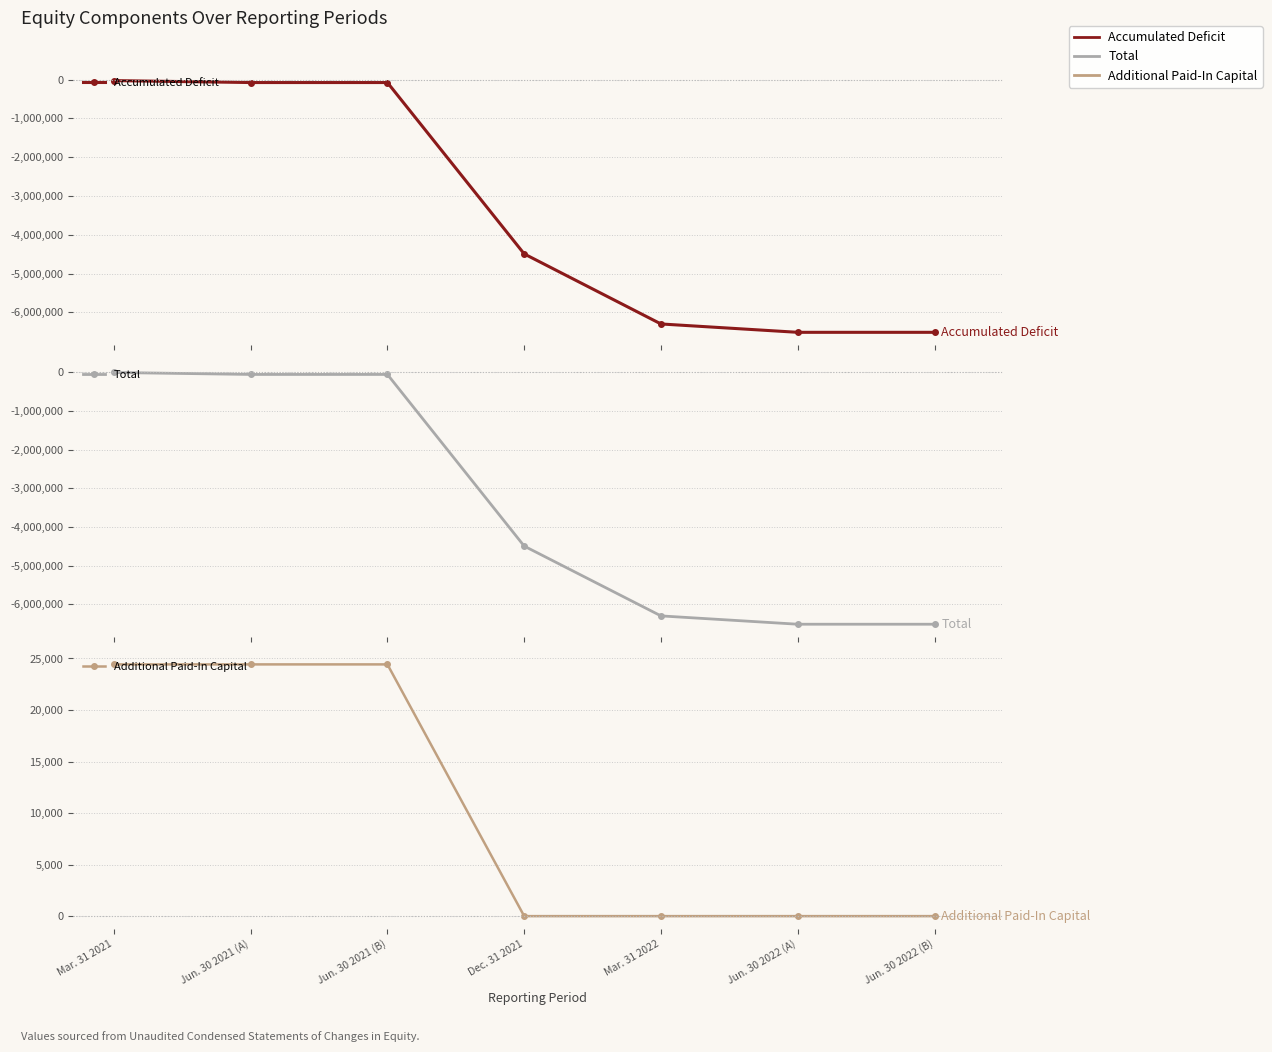

Is the value of Total at Mar. 31 2021 greater than the value of Accumulated Deficit at Jun. 30 2021 (A)?

Yes